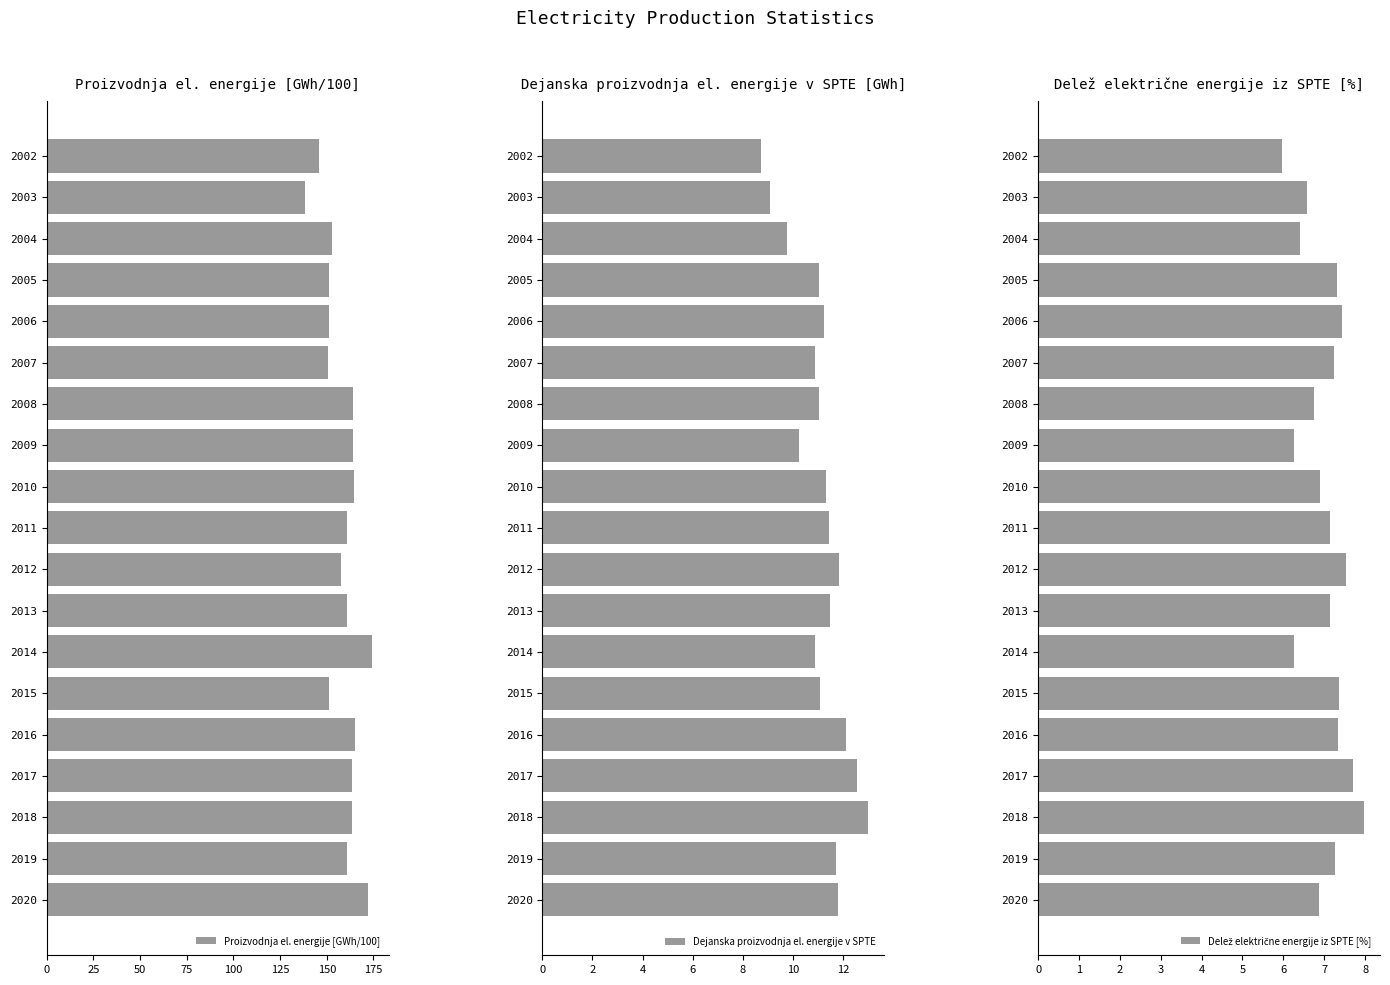

What is the difference between the second highest and second lowest values in the Proizvodnja el. energije [GWh/100] series?

25.9